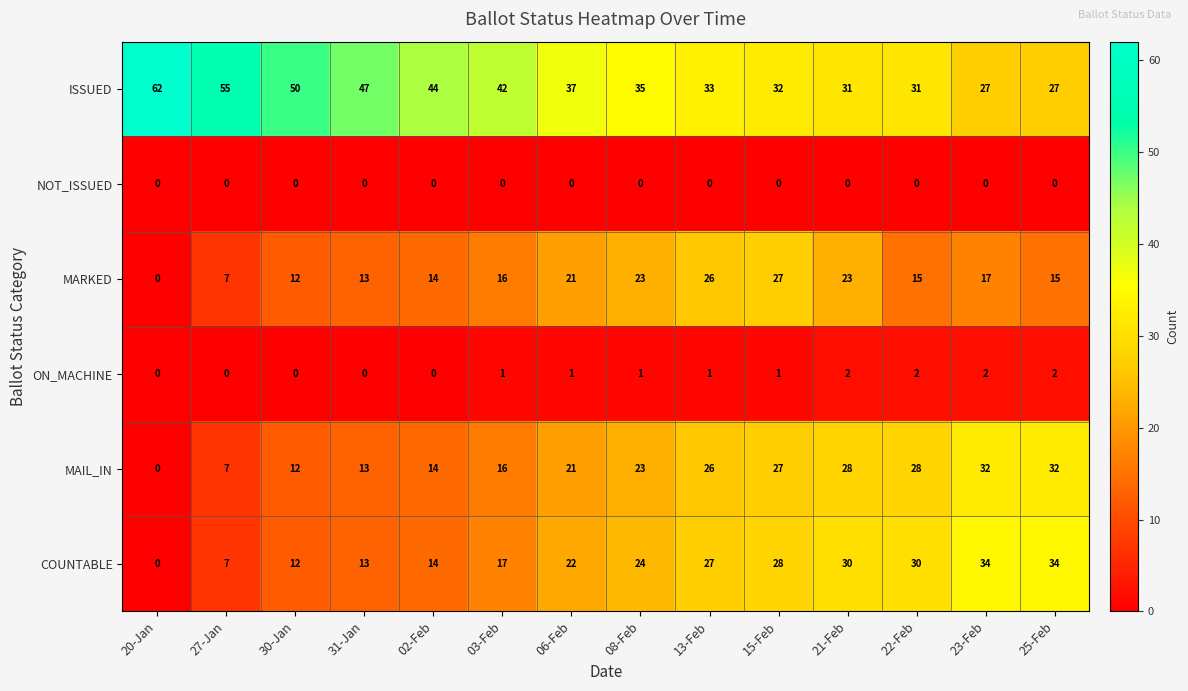

What is the difference between the maximum and minimum values in the MAIL_IN series?

32